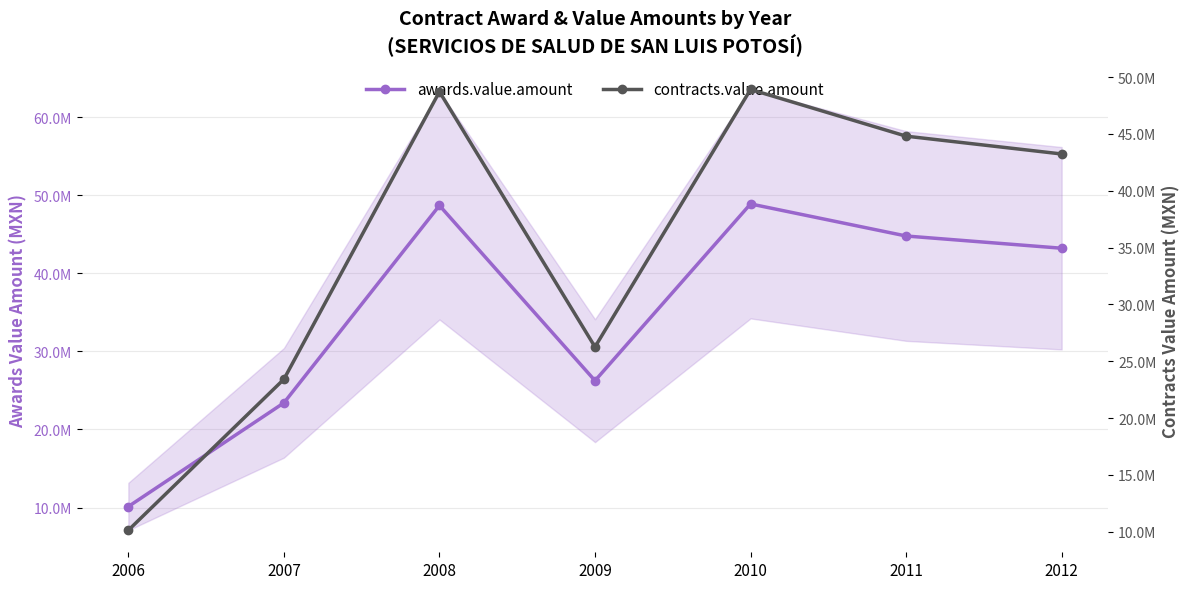

Is it true that awards.value.amount equals 5839320.6 at 2007?

False